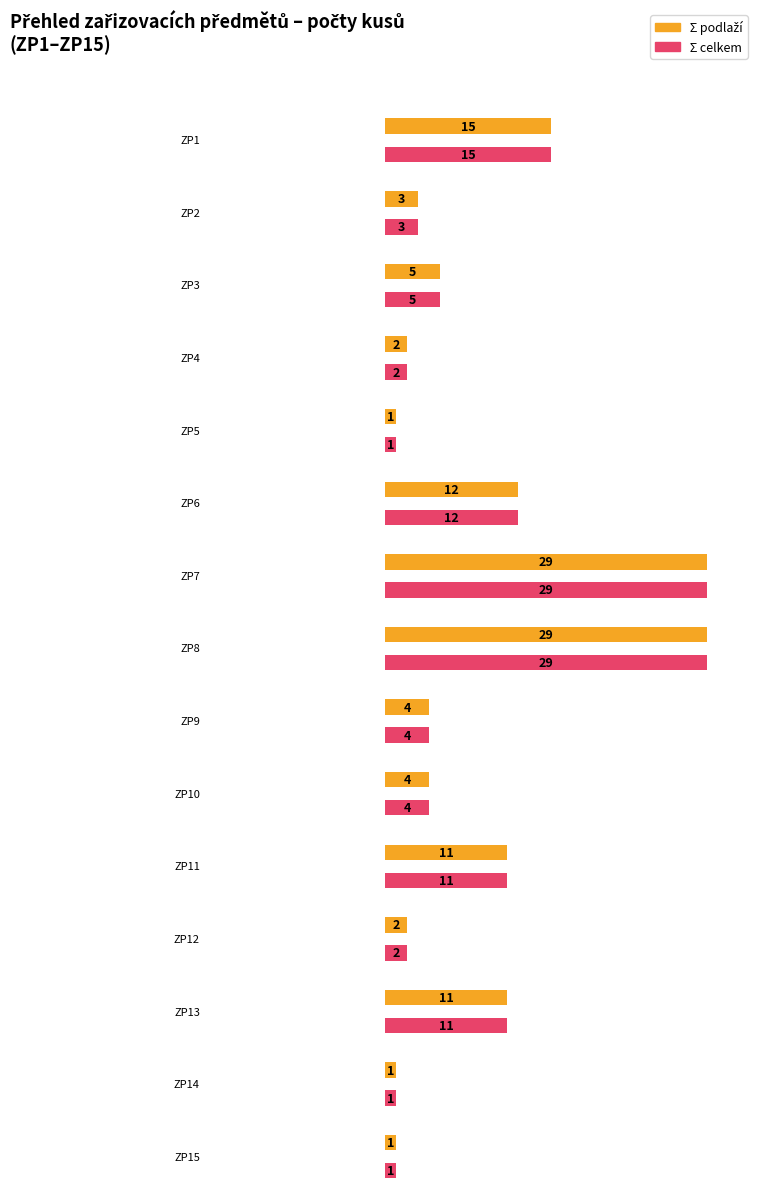

Which series has the widest spread of values?

Ʃ celkem